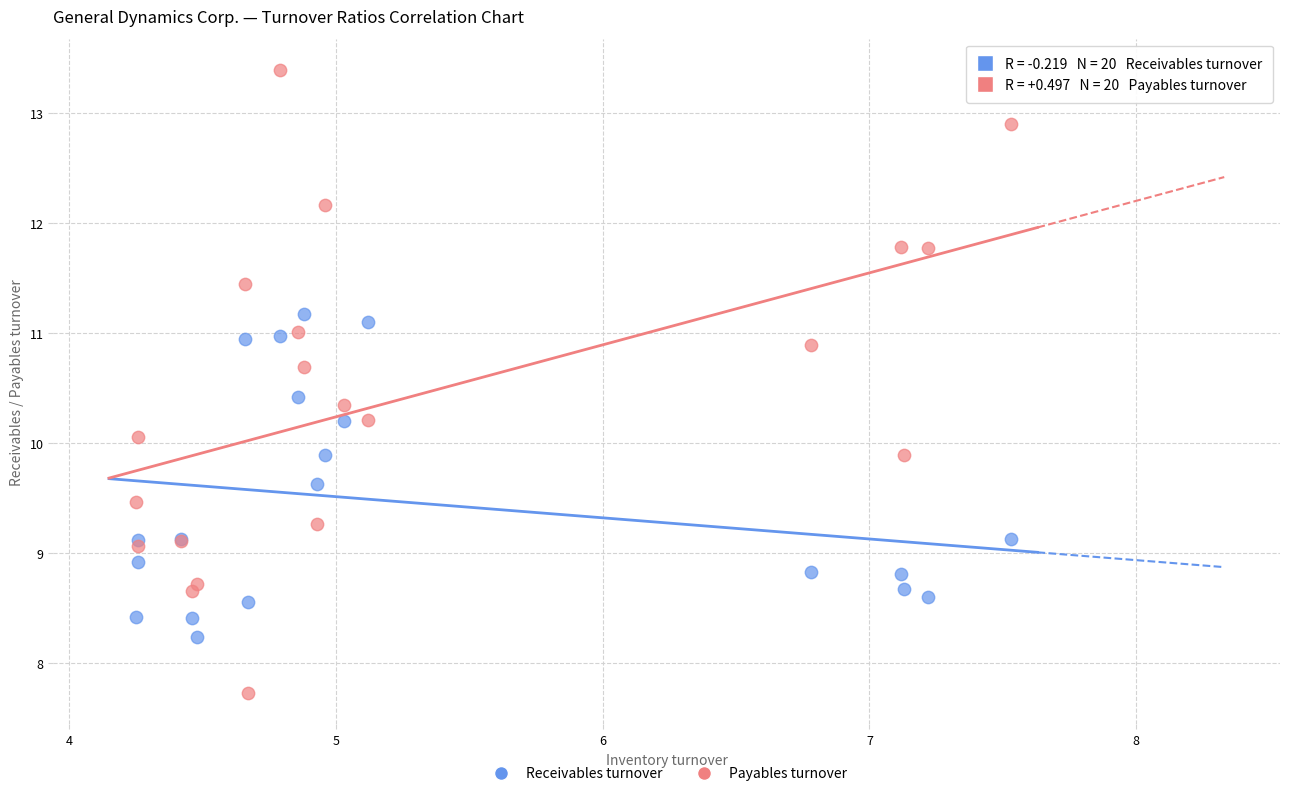

Which series contains the lowest Y value?

Payables turnover